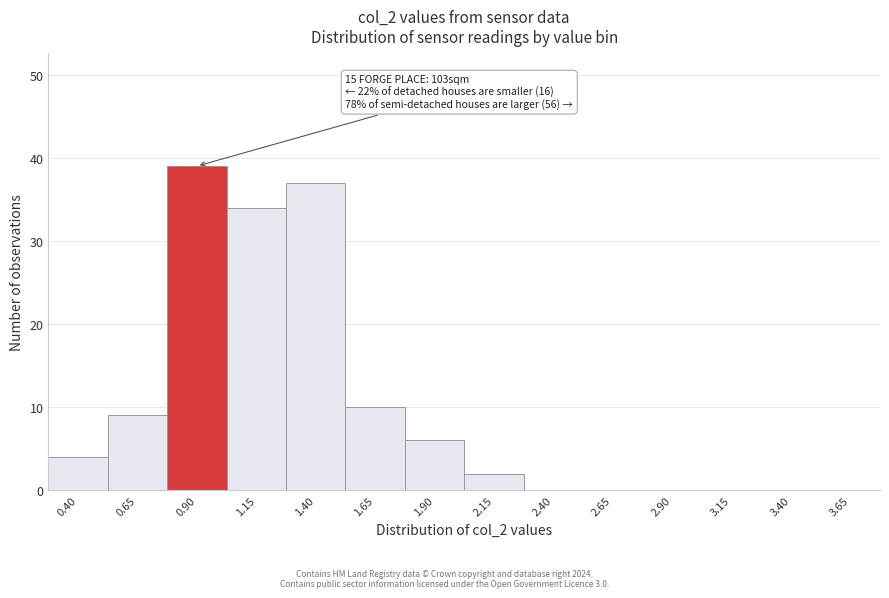

Reading right to left, list all the values displayed in this chart.

3.65=0	3.40=0	3.15=0	2.90=0	2.65=0	2.40=0	2.15=2	1.90=6	1.65=10	1.40=37	1.15=34	0.90=39	0.65=9	0.40=4